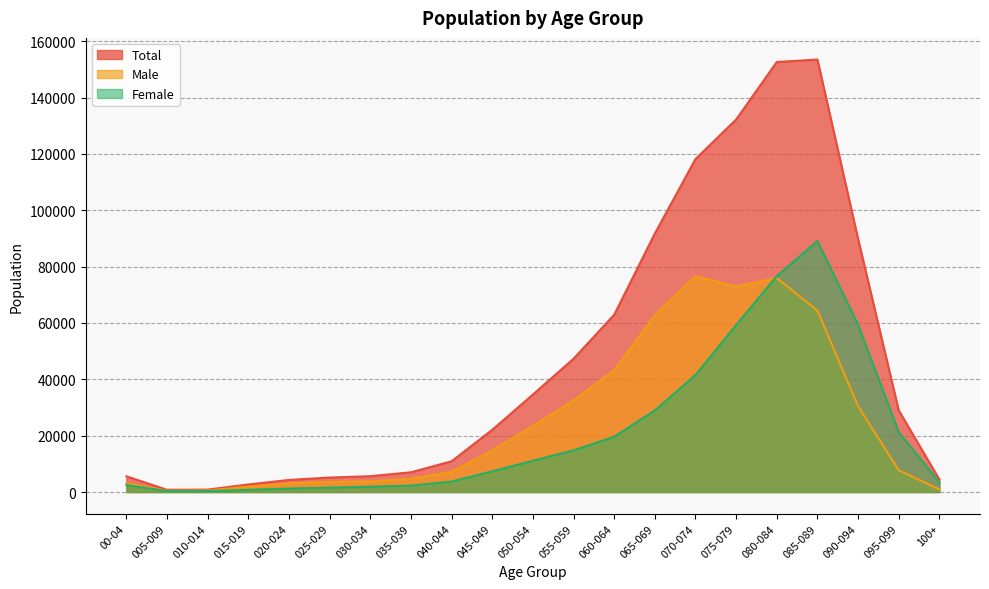

Reading left to right, what are all the values shown in this chart?

Total: 5567	794	868	2689	4288	5140	5625	7008	10913	22084	34588	47291	62906	91733	118160	132186	152599	153489	89844	28998	4466
Male: 3109	462	525	1905	3055	3569	3738	4713	7199	14722	23467	32502	43267	62774	76622	72898	75969	64403	30478	7753	946
Female: 2458	332	343	784	1233	1571	1887	2295	3714	7362	11121	14789	19639	28959	41538	59288	76630	89086	59366	21245	3520